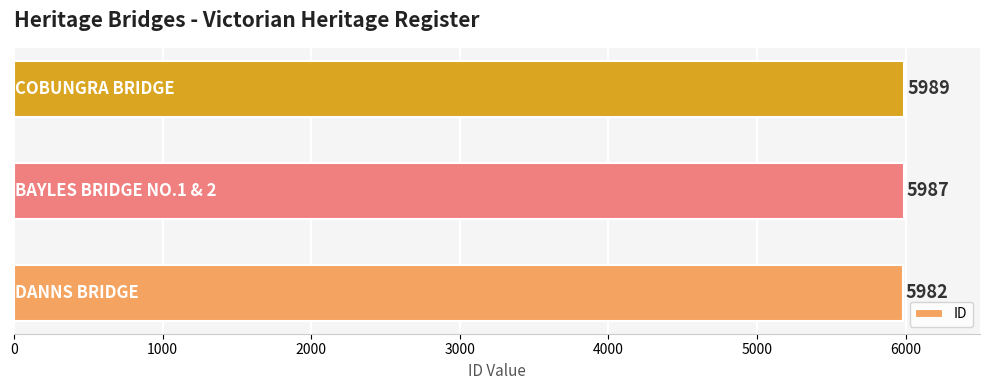

Count the number of categories in the chart.

3